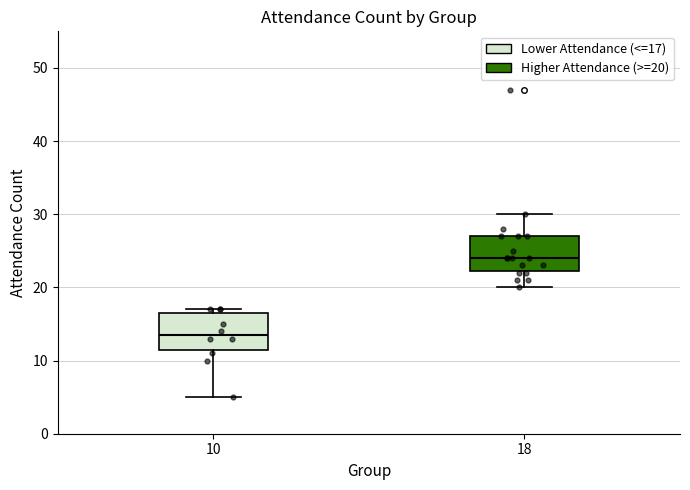

Reading left to right, read every box against the y-axis: the position of its median line, the range the box covers, and the ends of its whiskers. The values are not printed on the chart, so give them approximately, as read against the axis.

10: median 14, box 12 to 17, whiskers 5 to 17 (just above the box's upper edge)
18: median 24, box 22 to 27, whiskers 20 to 30